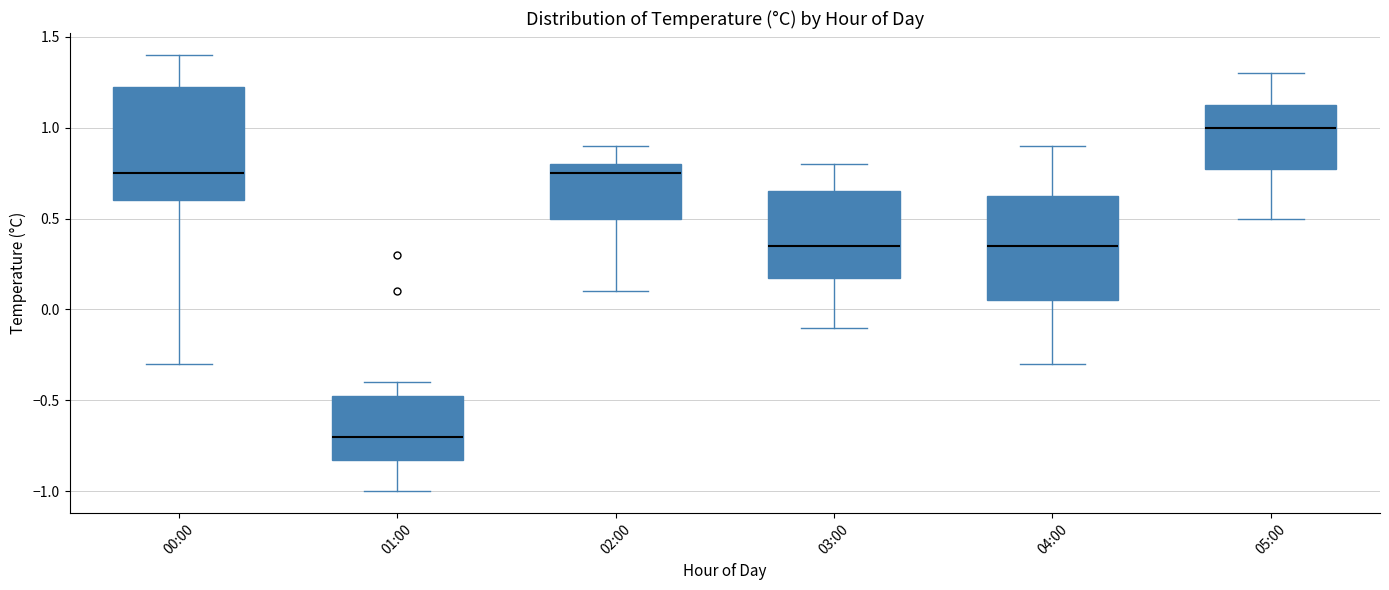

Which box is the tallest, from its lower edge to its upper edge?

00:00